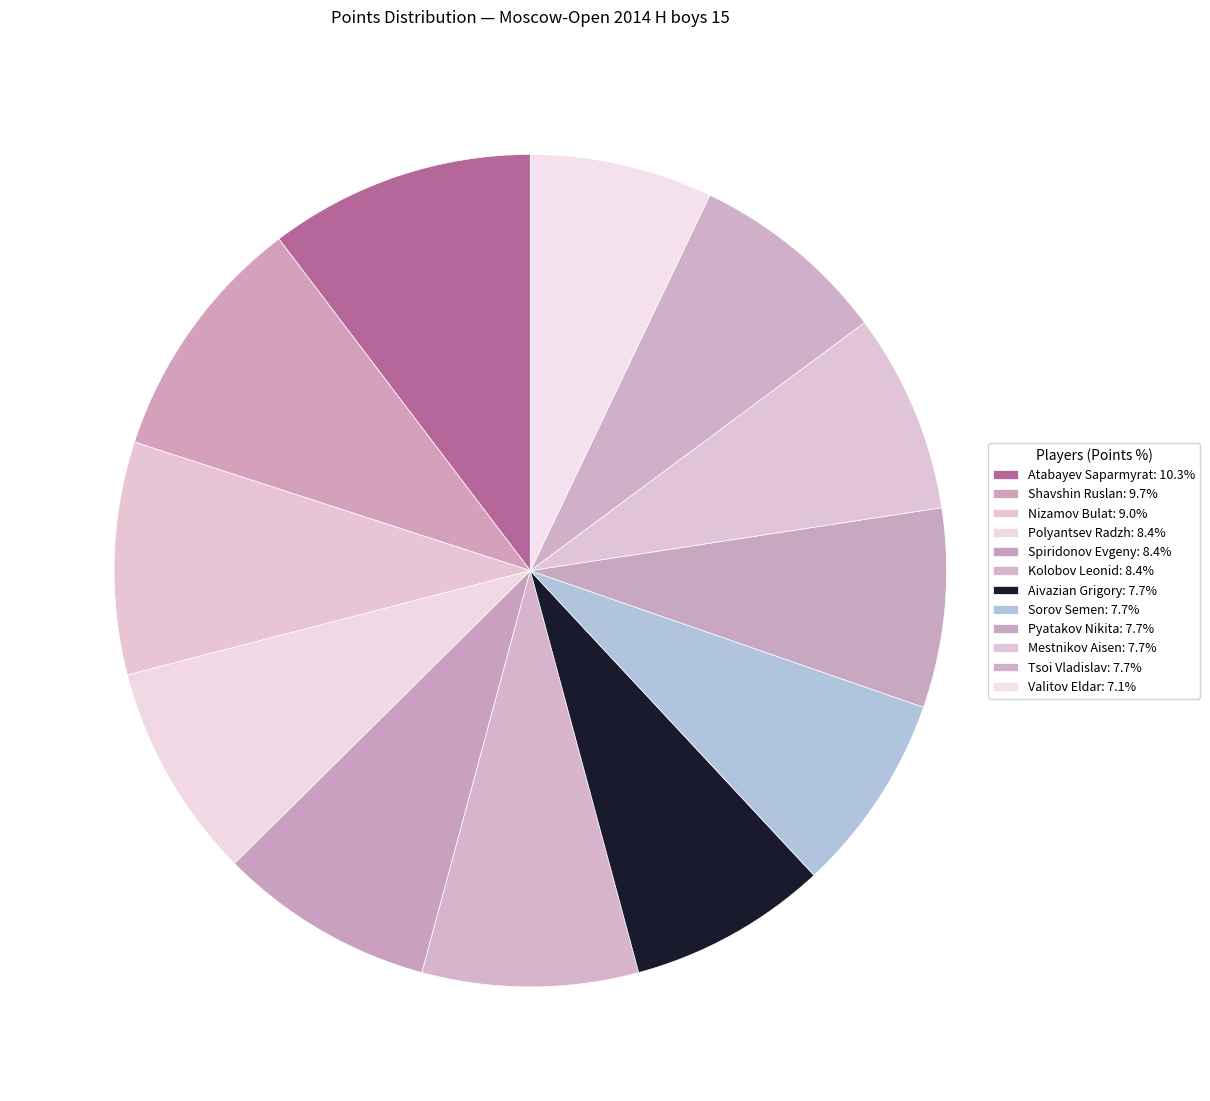

How much of the chart is everything except Polyantsev Radzh?

91.6%